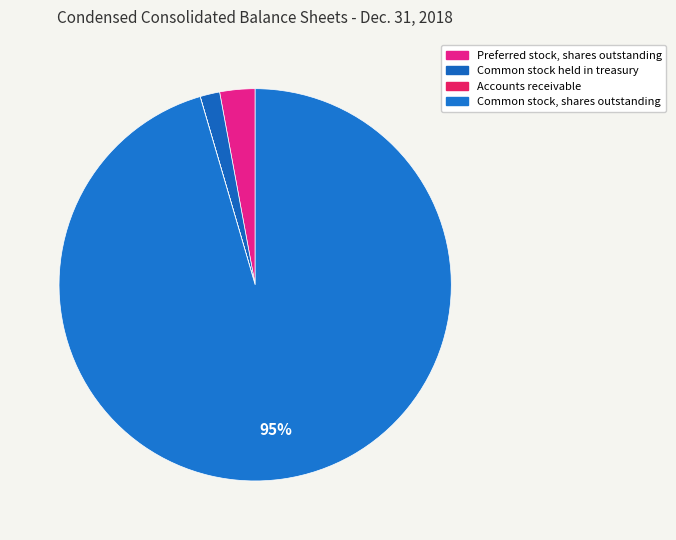

Does Common stock, shares outstanding represent more than half of the total?

Yes